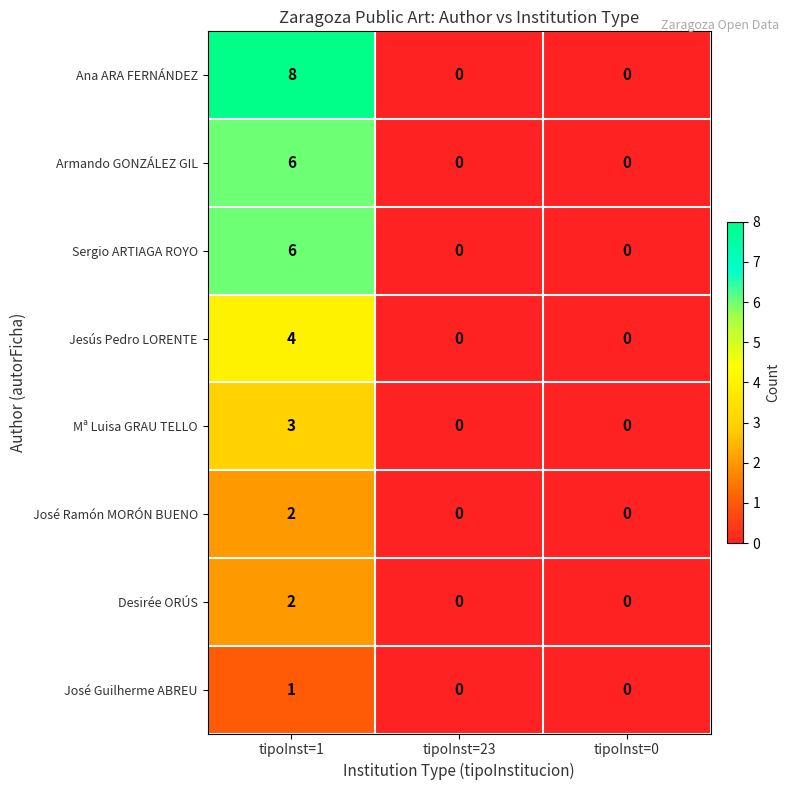

Reading left to right, list all the values displayed in this chart.

Ana ARA FERNÁNDEZ: tipoInst=1=8	tipoInst=23=0	tipoInst=0=0
Armando GONZÁLEZ GIL: tipoInst=1=6	tipoInst=23=0	tipoInst=0=0
Sergio ARTIAGA ROYO: tipoInst=1=6	tipoInst=23=0	tipoInst=0=0
Jesús Pedro LORENTE: tipoInst=1=4	tipoInst=23=0	tipoInst=0=0
Mª Luisa GRAU TELLO: tipoInst=1=3	tipoInst=23=0	tipoInst=0=0
José Ramón MORÓN BUENO: tipoInst=1=2	tipoInst=23=0	tipoInst=0=0
Desirée ORÚS: tipoInst=1=2	tipoInst=23=0	tipoInst=0=0
José Guilherme ABREU: tipoInst=1=1	tipoInst=23=0	tipoInst=0=0